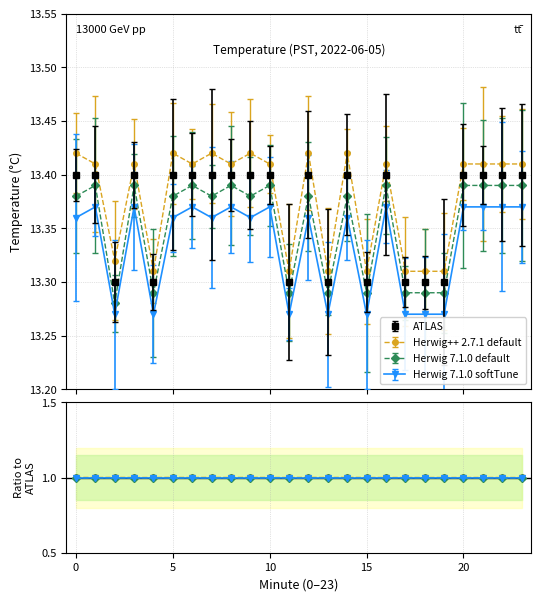

What is the approximate value of Herwig 7.1.0 default at 20?

13.4